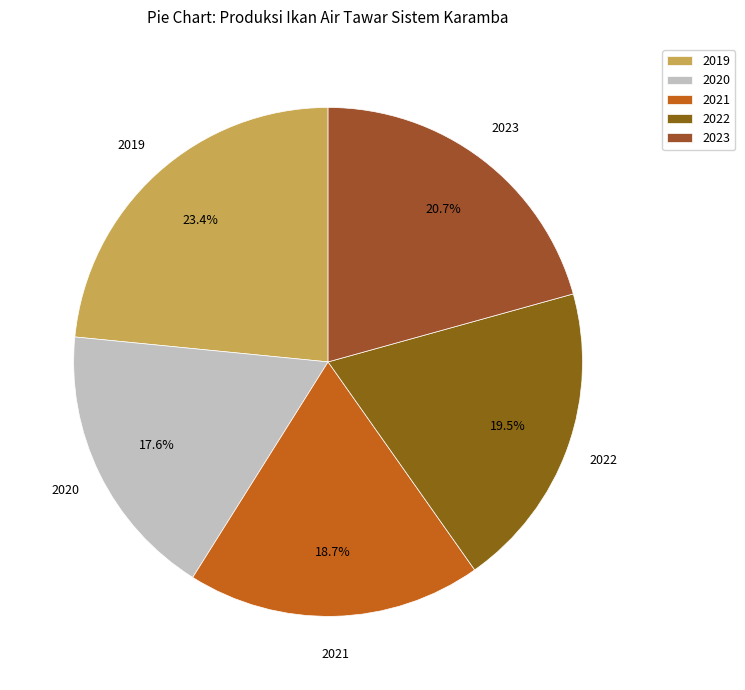

Which slice is the smallest?

2020